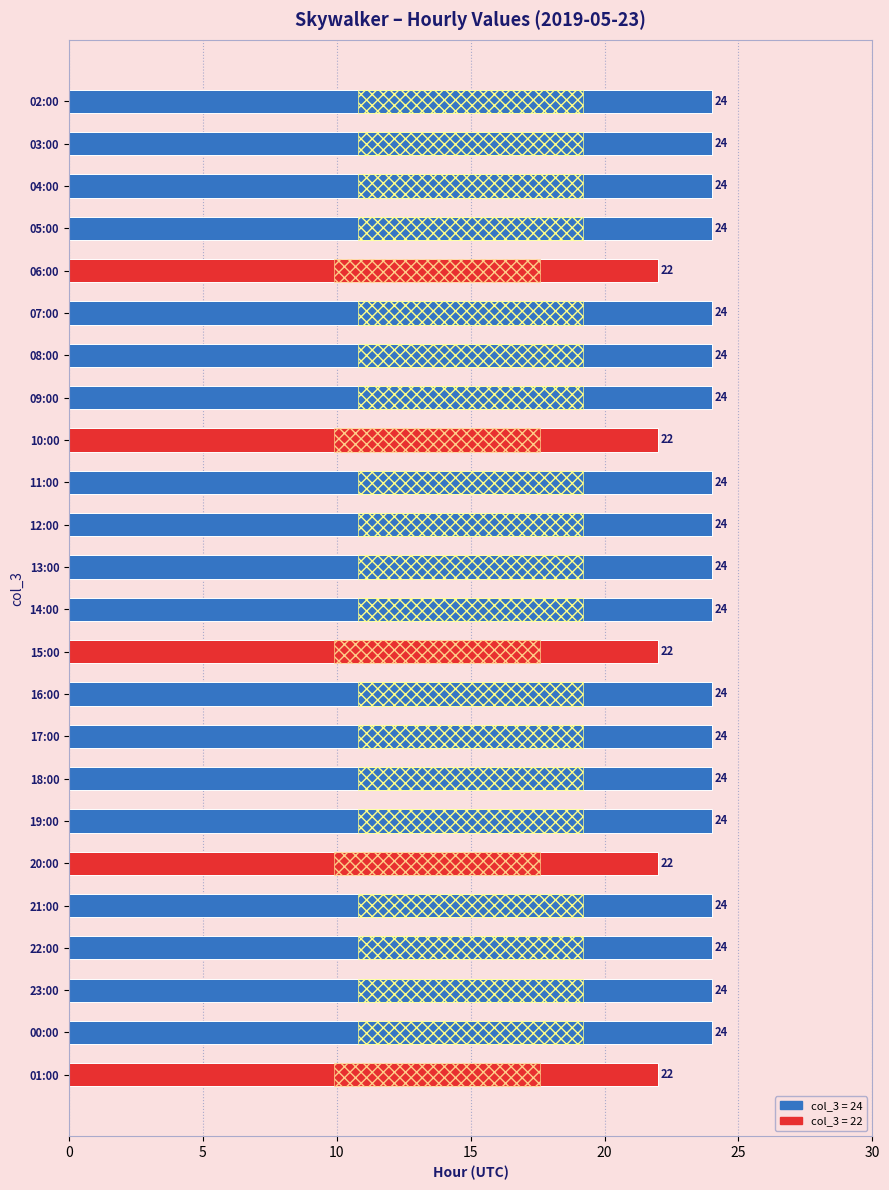

What is the difference between the maximum and minimum values?

2